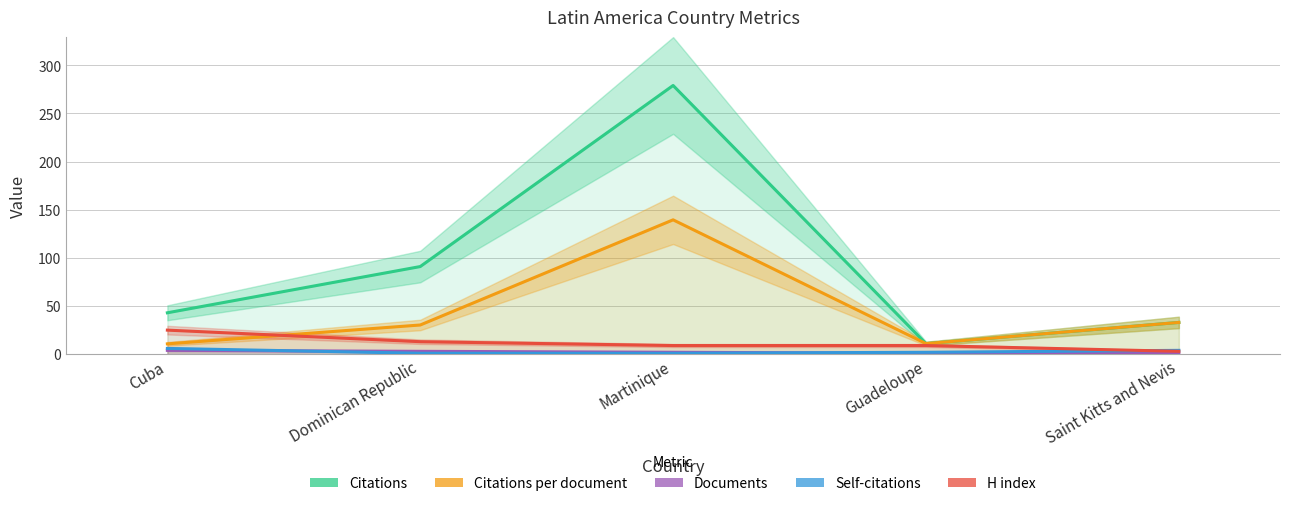

What position from the right is Saint Kitts and Nevis?

1